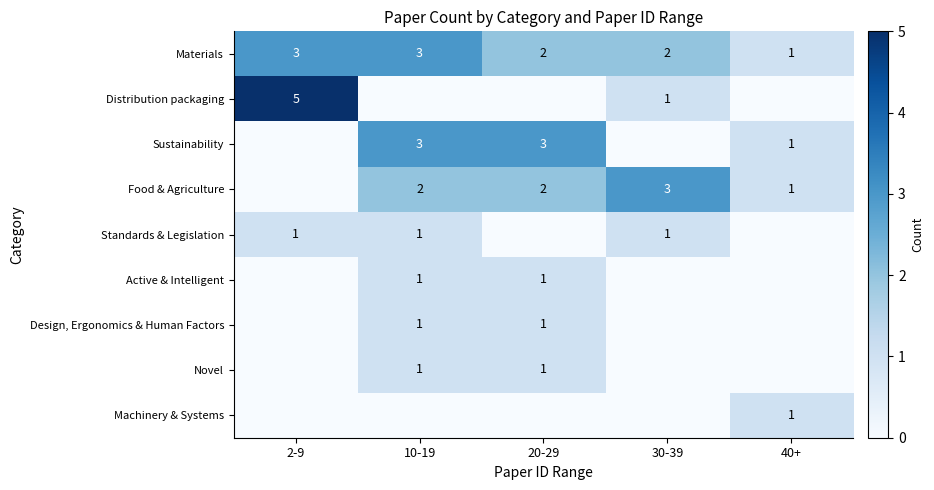

Is it true that Active & Intelligent equals 0 at 30-39?

True